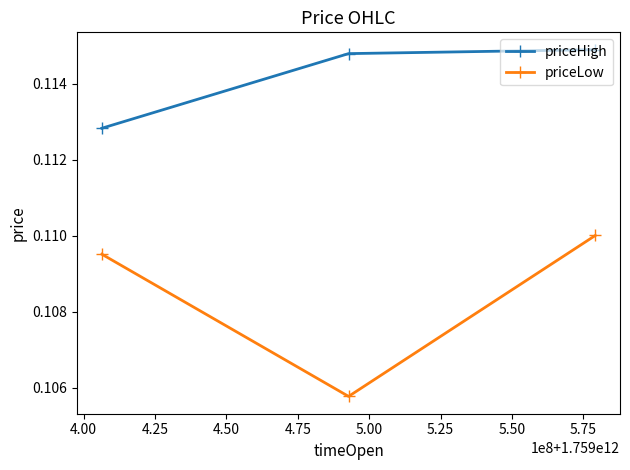

Which series has the largest total across all categories?

priceHigh